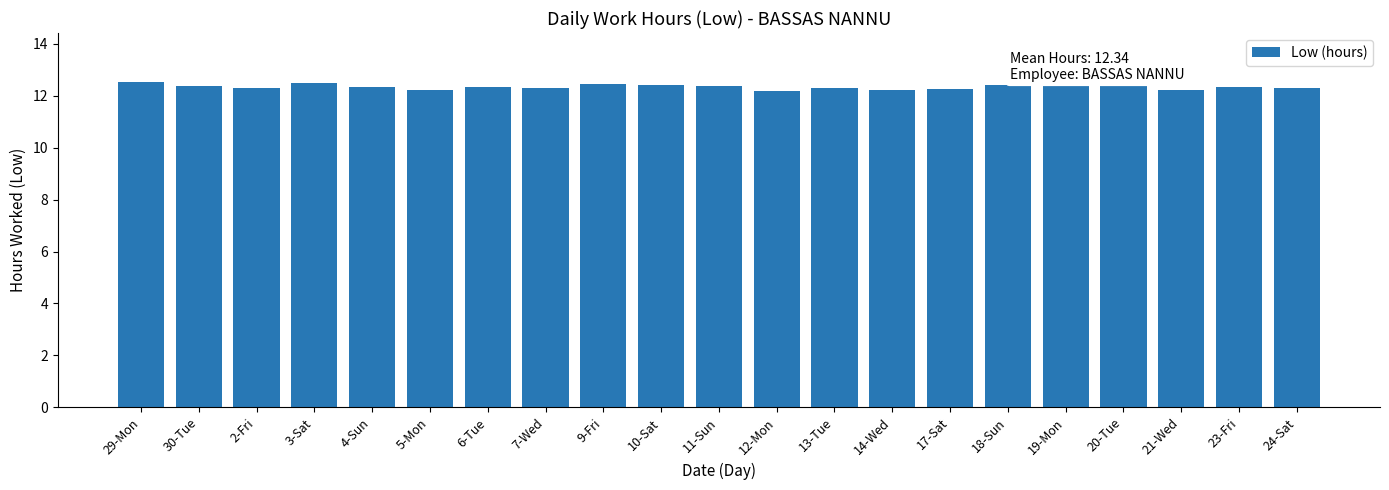

Does the chart contain stacked bars?

No